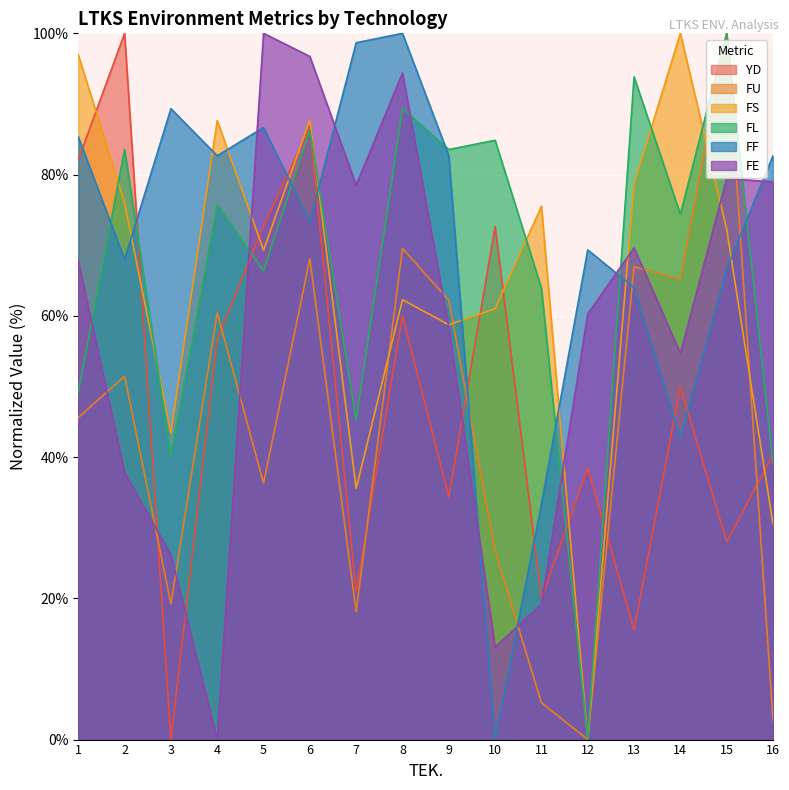

How many lines are shown in the chart?

6